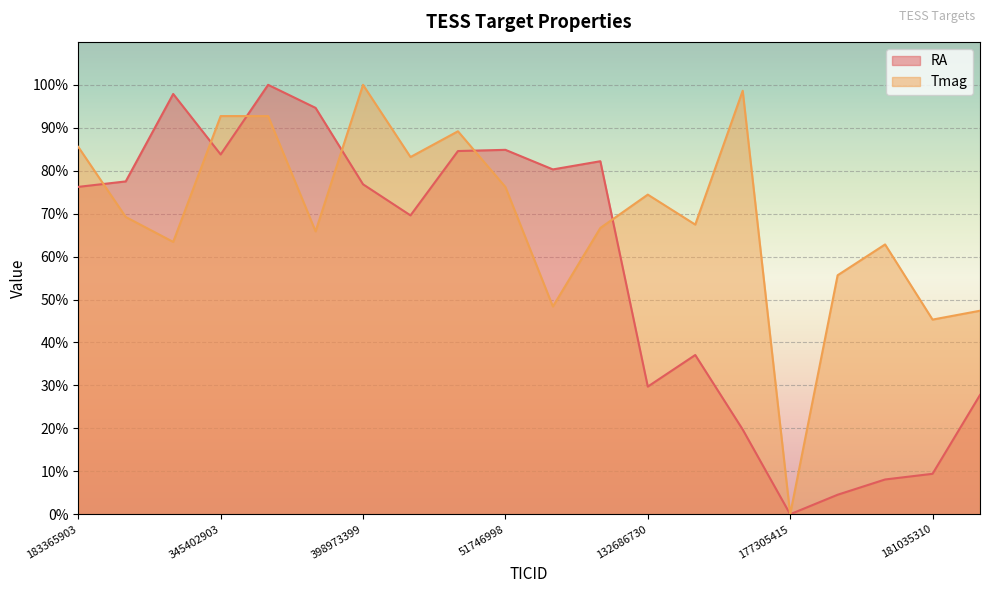

Reading right to left, list all the values displayed in this chart.

RA: 27.8	9.4	8.1	4.5	0.0	19.7	37.1	29.7	82.2	80.3	84.9	84.6	69.6	76.8	94.6	100.0	83.8	97.9	77.5	76.2
Tmag: 47.4	45.3	62.8	55.7	0.0	98.6	67.5	74.4	66.7	48.4	76.2	89.2	83.2	100.0	65.9	92.7	92.7	63.4	69.2	85.5